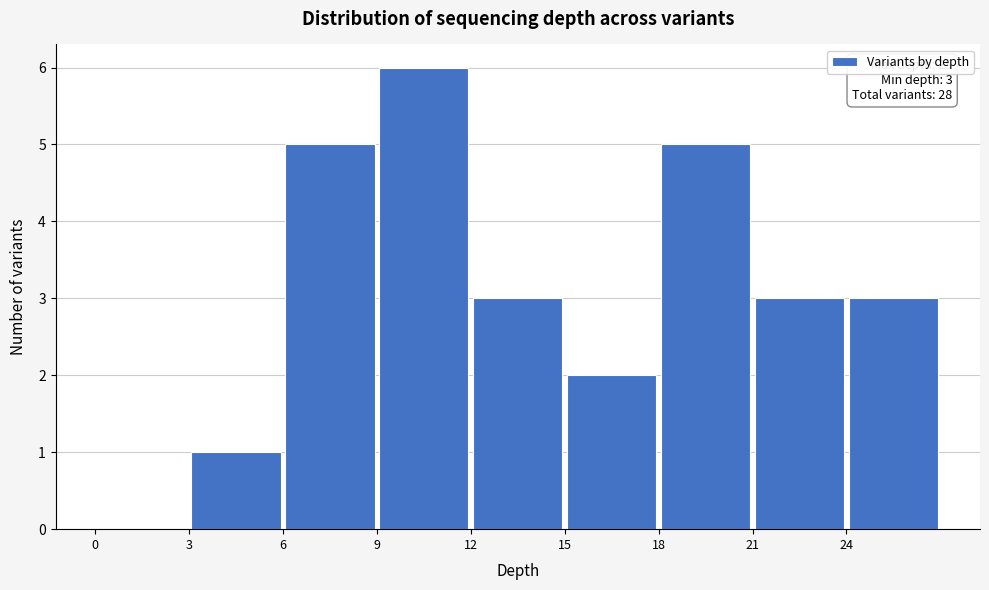

Which range on the x-axis has the tallest bar?

9 to 12